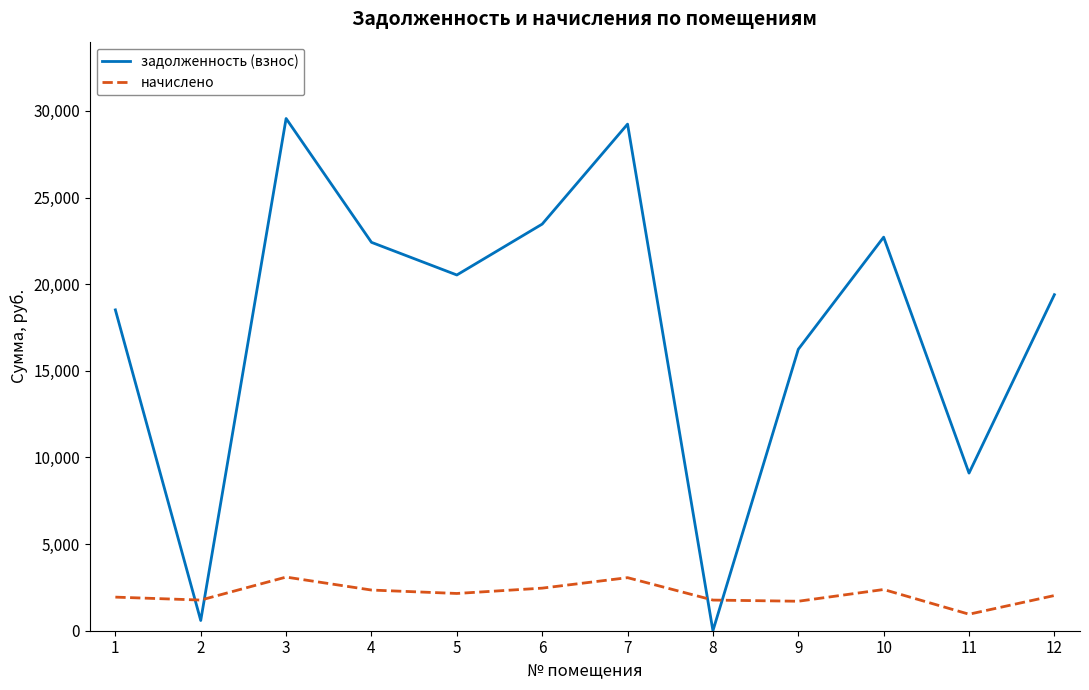

Which series changed the most between 6 and 8?

задолженность (взнос)